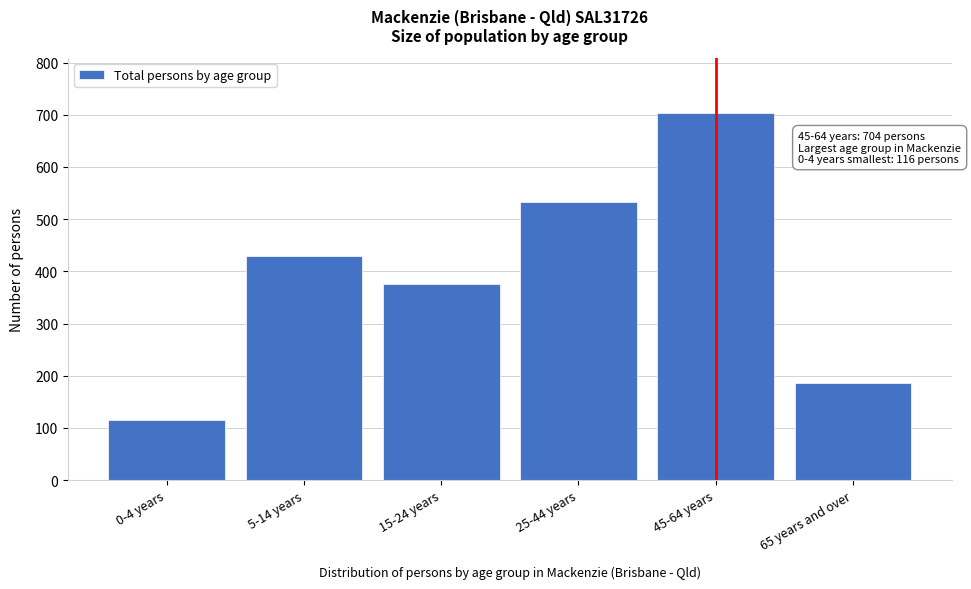

Reading left to right, extract all data points from this chart.

116	430	375	533	704	187